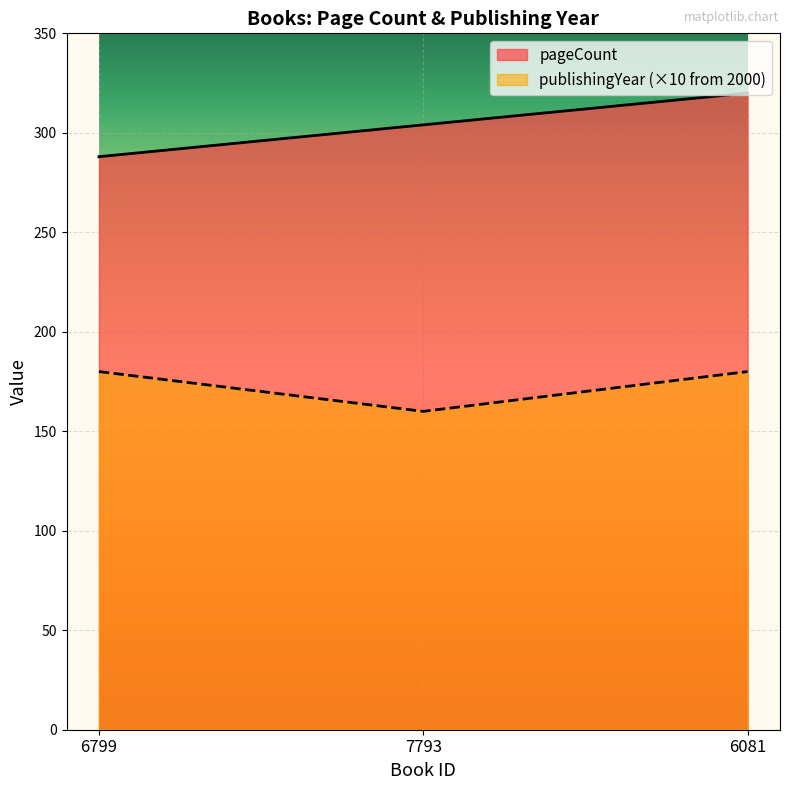

What value does the pageCount series have at 7793, to the nearest 10?

300